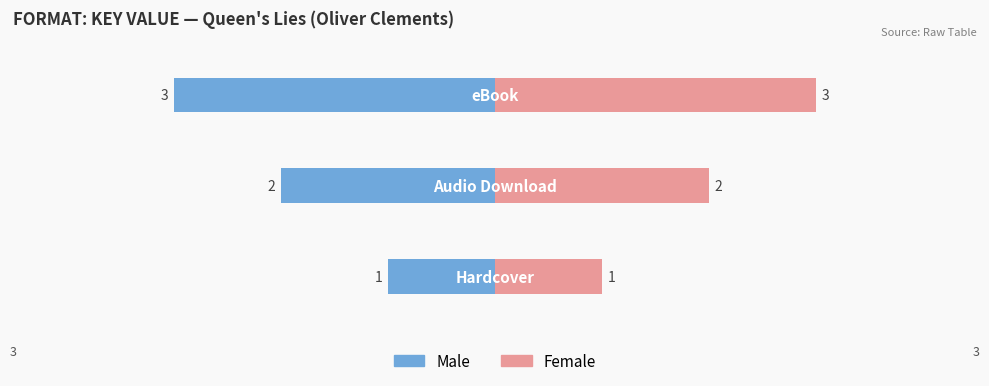

Reading left to right, transcribe all the data shown in this chart.

Male: -1	-2	-3
Female: 1	2	3